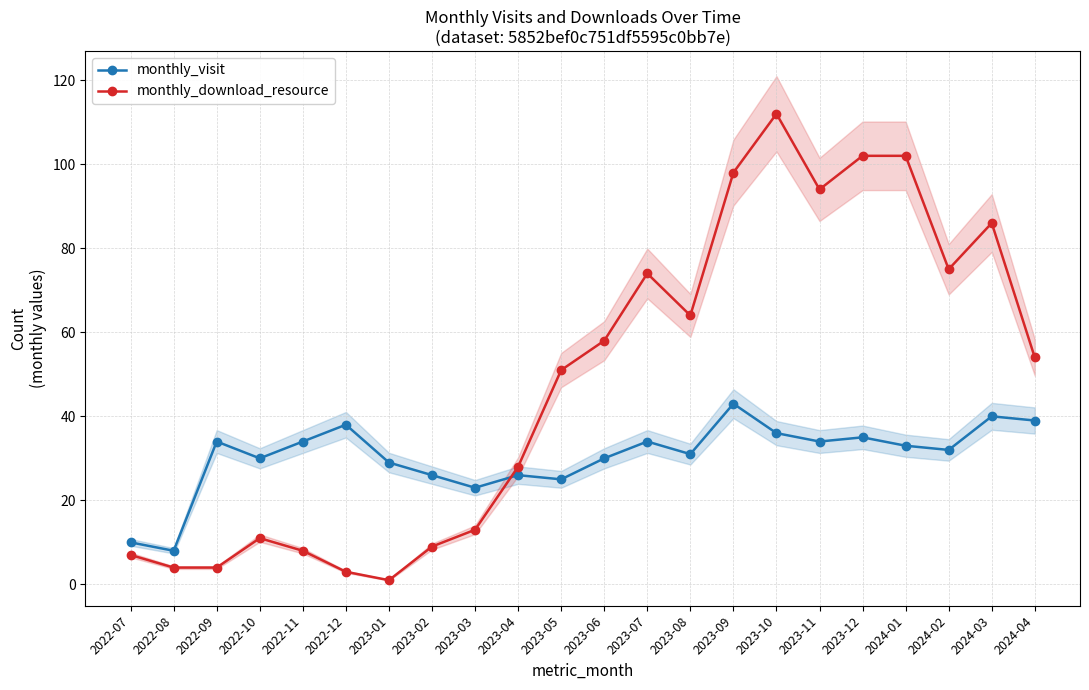

What is the label of the 6th point from the right?

2023-11